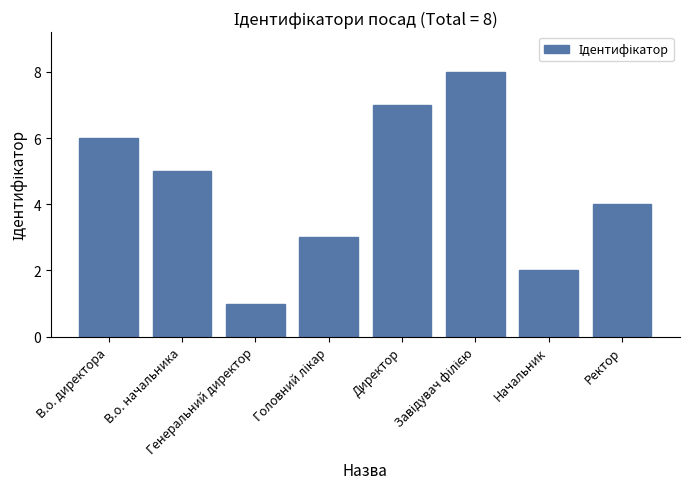

What is the difference between the maximum and minimum values?

7